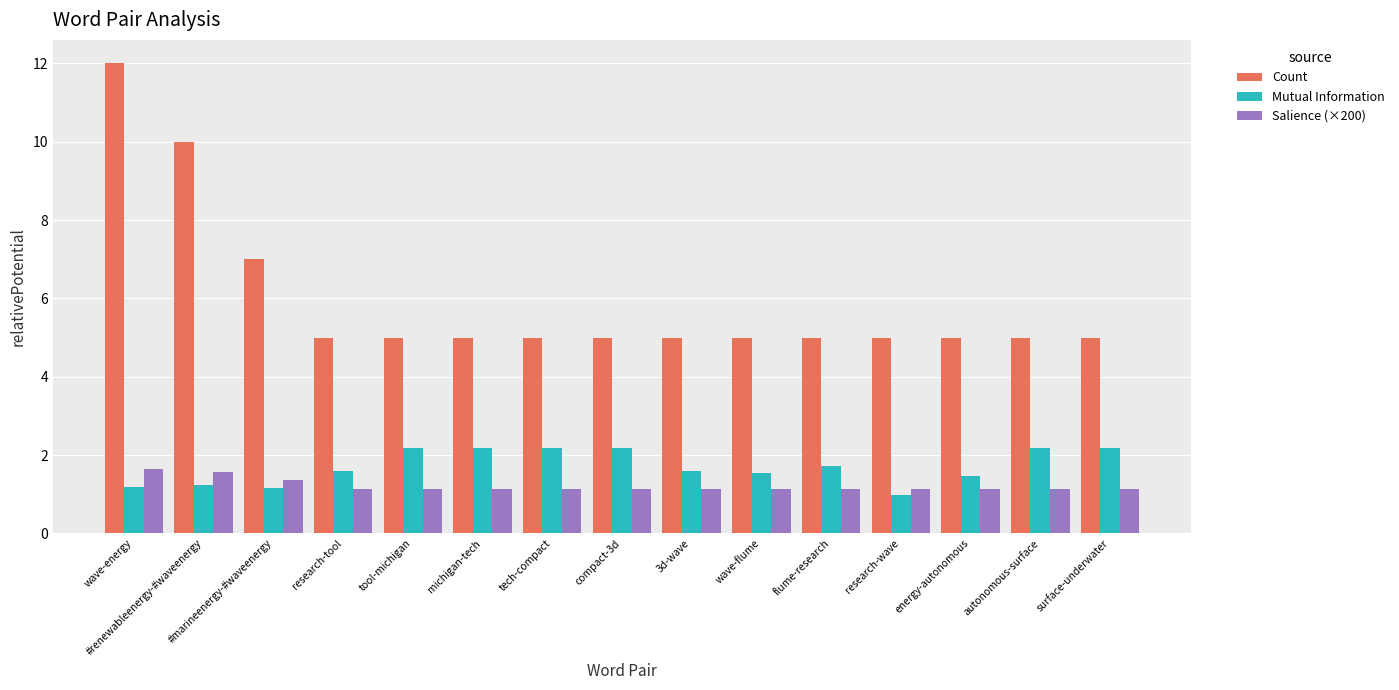

What is the sum of the Mutual Information values at research-wave and #marineenergy-#waveenergy?

2.1